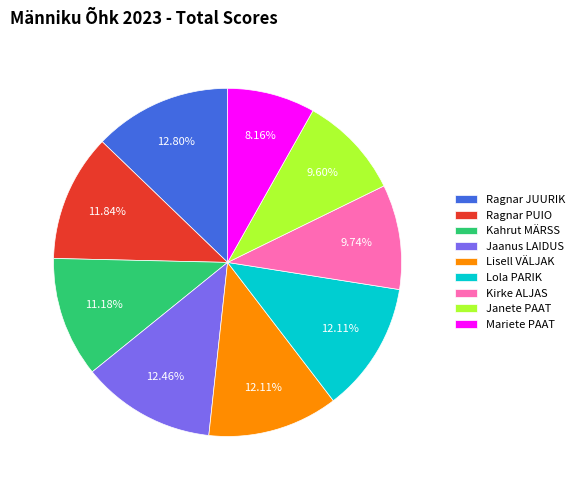

Which has a higher value, Ragnar PUIO or Ragnar JUURIK?

Ragnar JUURIK